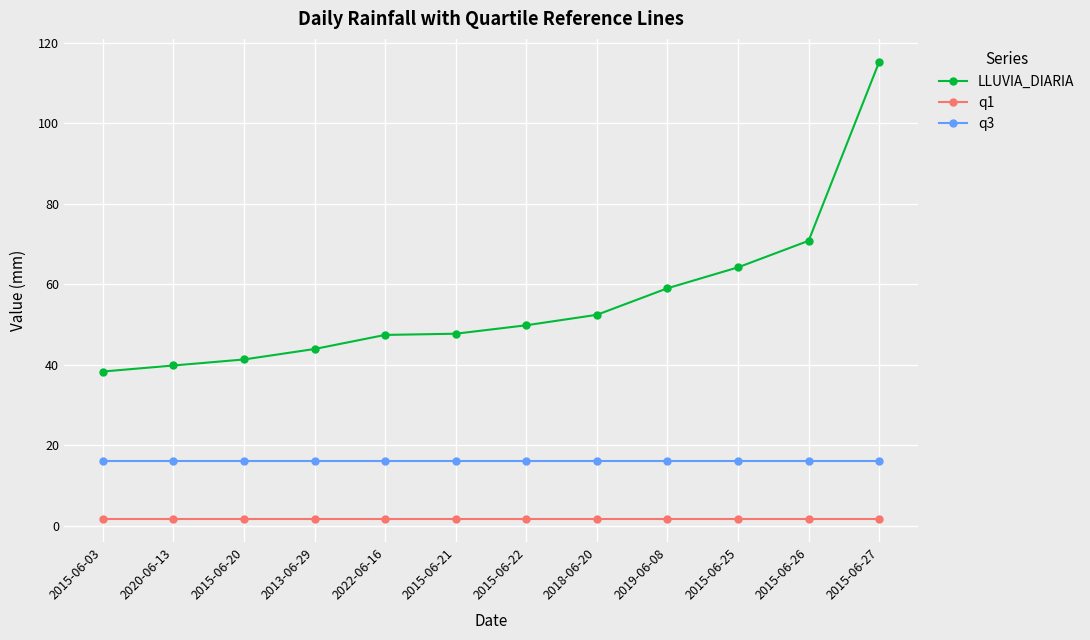

The value of LLUVIA_DIARIA at 2015-06-20 is 58.5. True or false?

False